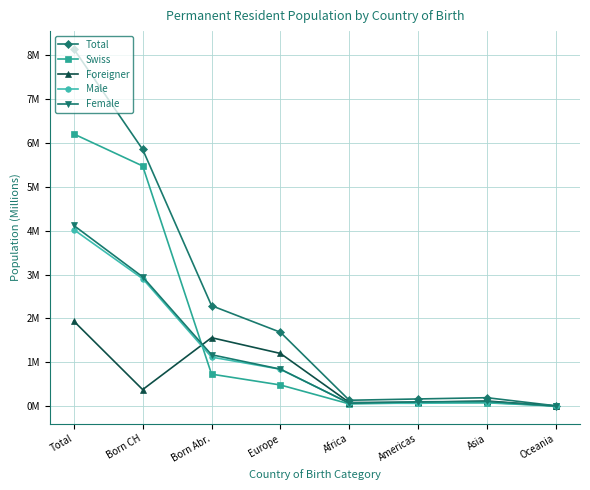

How many interior local peaks does the Swiss series have?

1